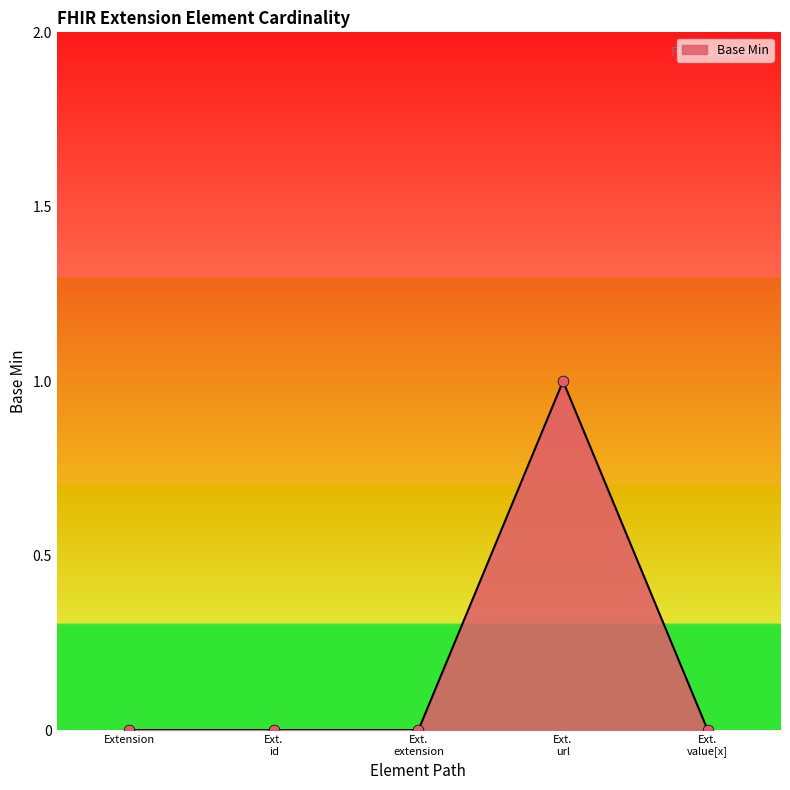

True or false: there are more than 2 points higher than both neighbors.

False